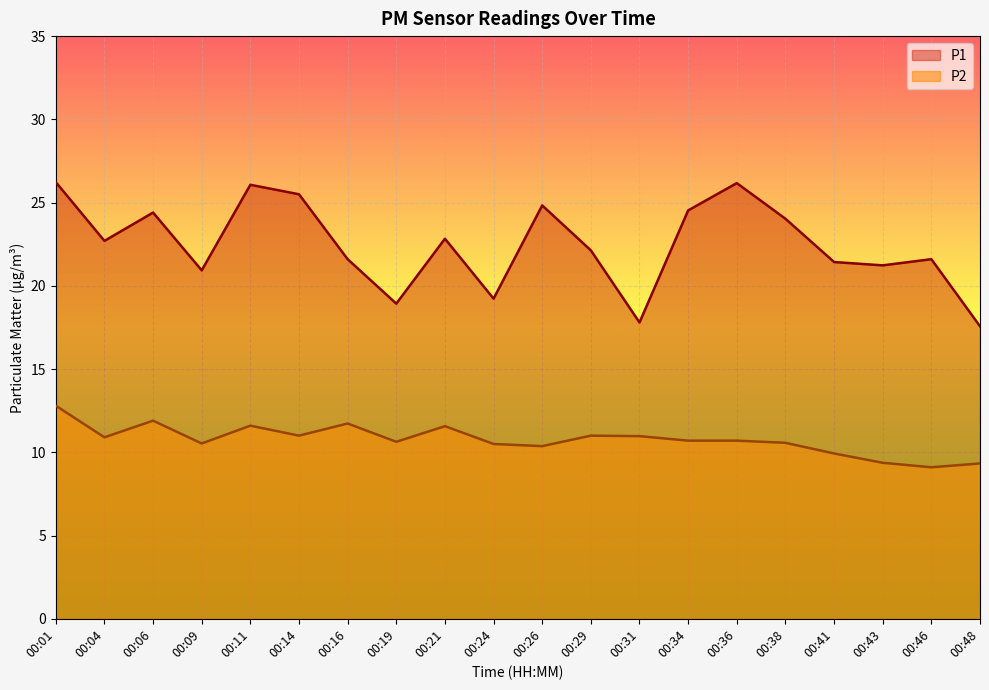

At which category does the chart reach its minimum across all series?

00:46